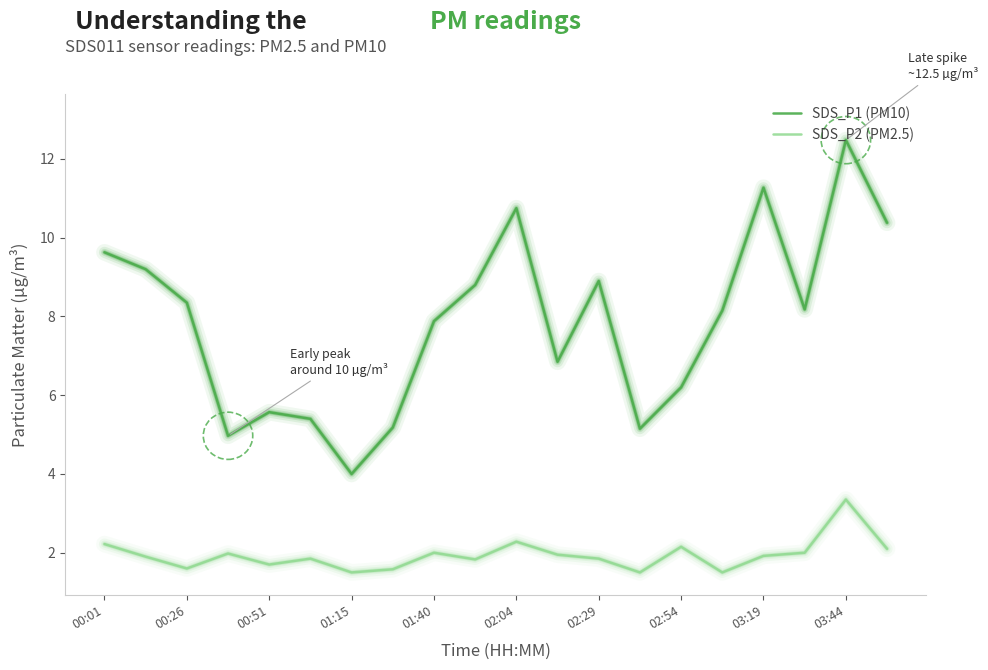

Count the number of data series in this chart.

2